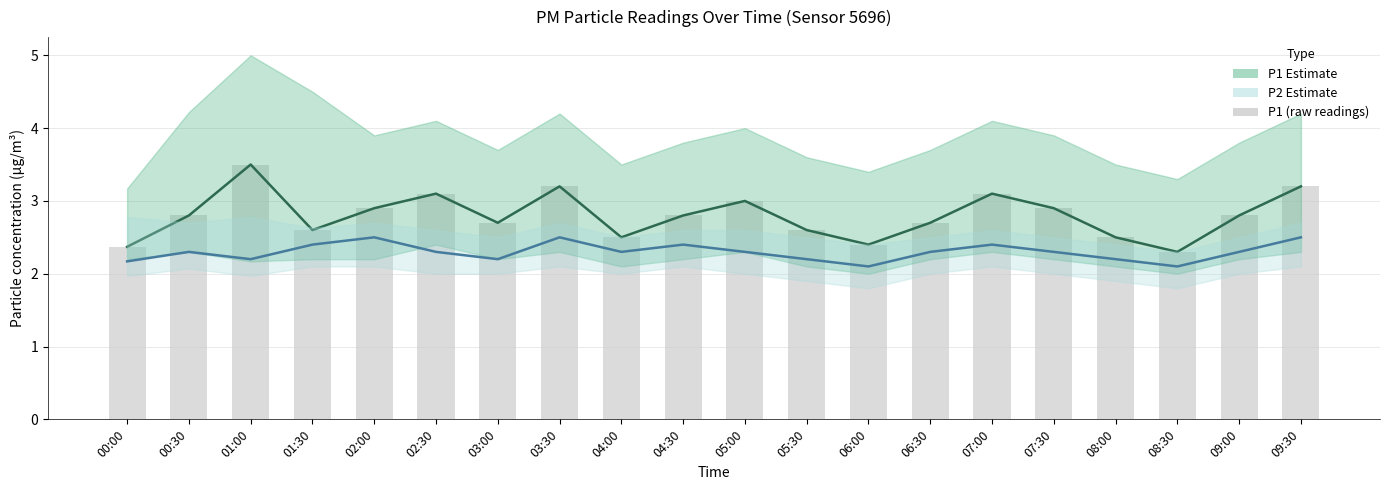

What is the label of the 10th bar from the left?

04:30